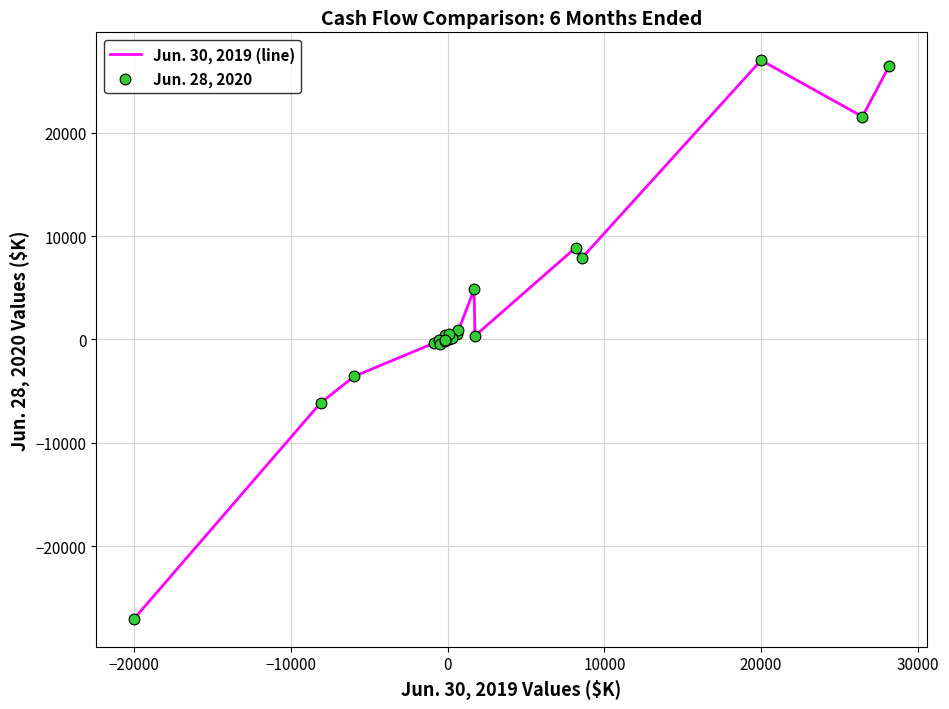

What is the greatest value displayed?

27000